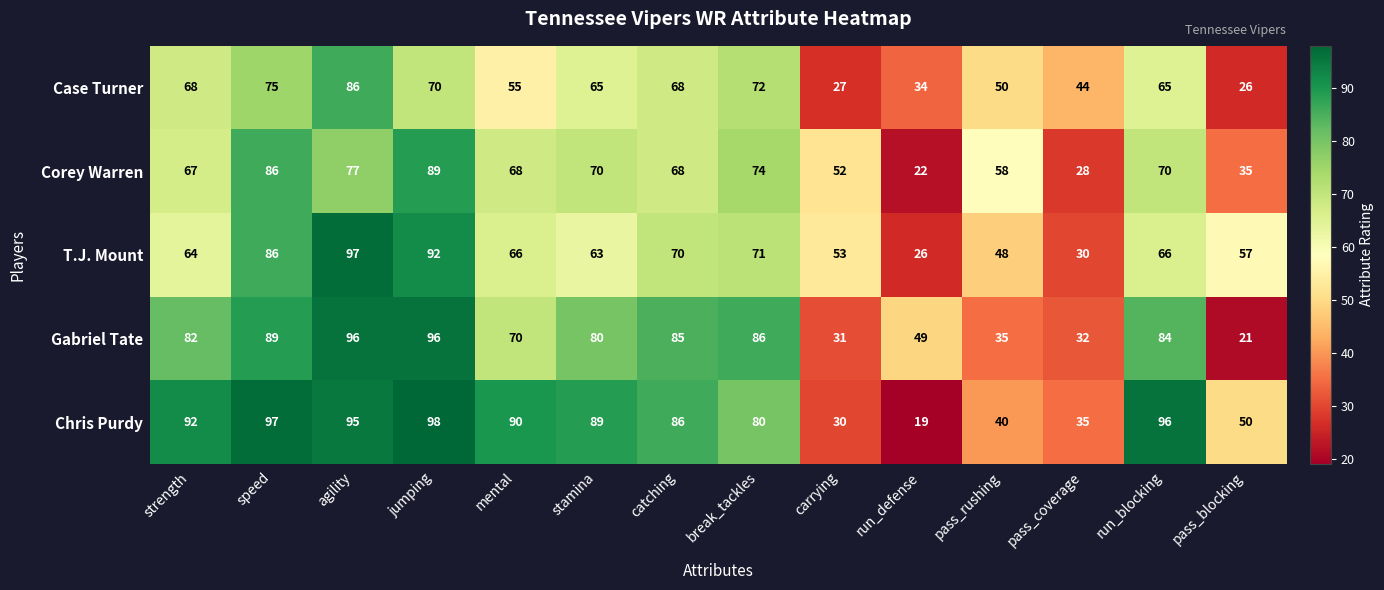

What is the difference between the maximum and minimum values in the Corey Warren series?

67